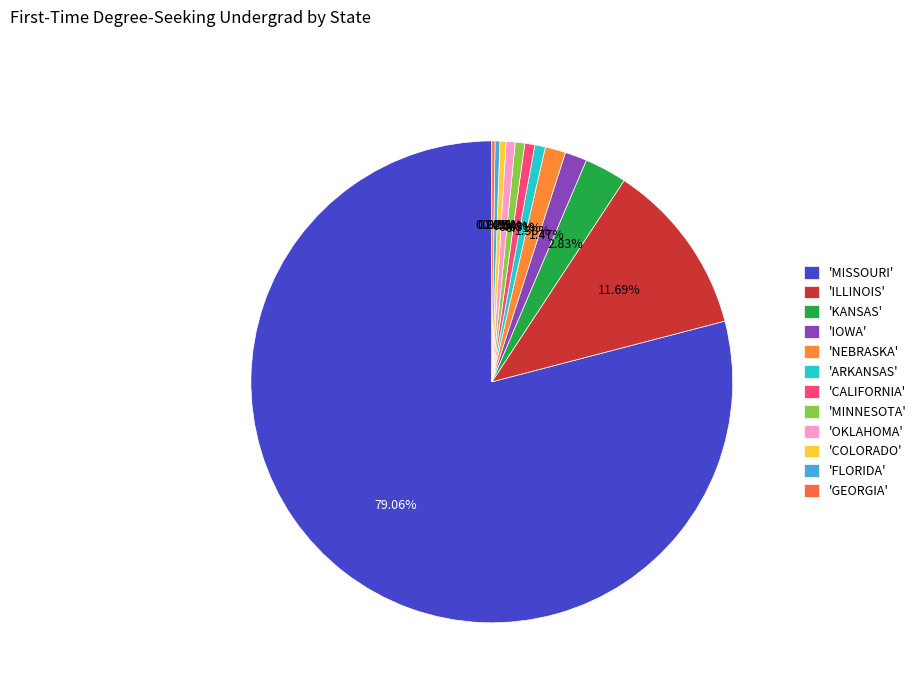

Which slice is the smallest?

GEORGIA